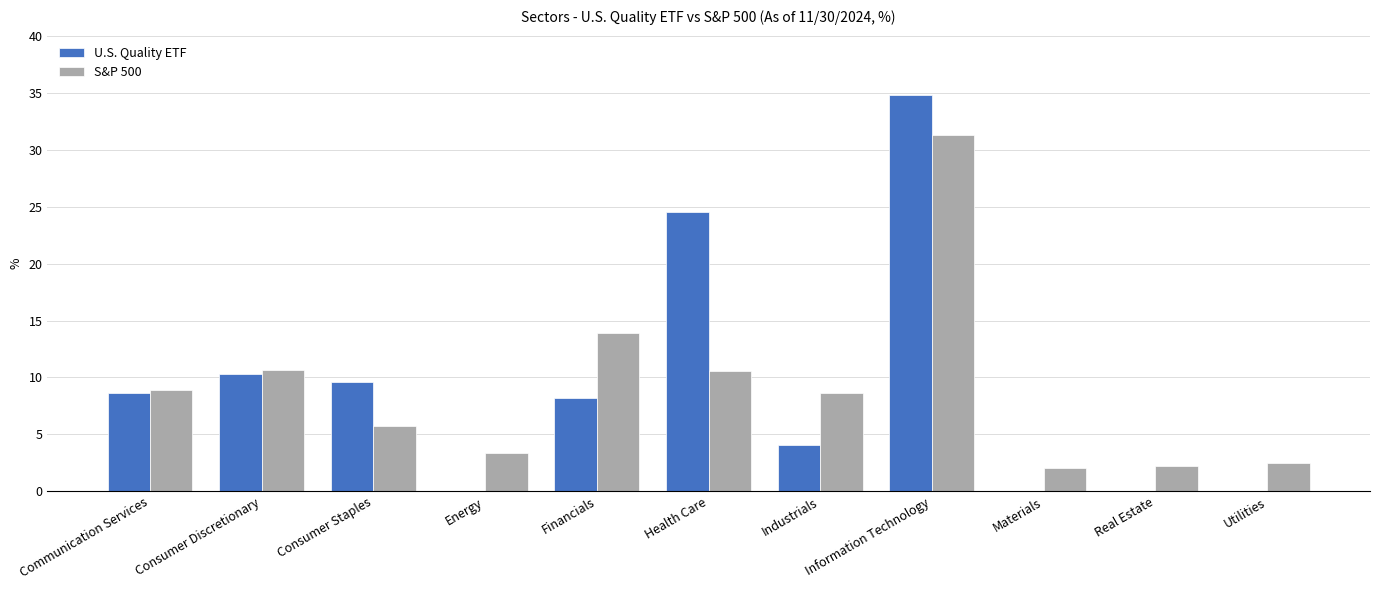

Is it true that S&P 500 equals 2.5 at Utilities?

True